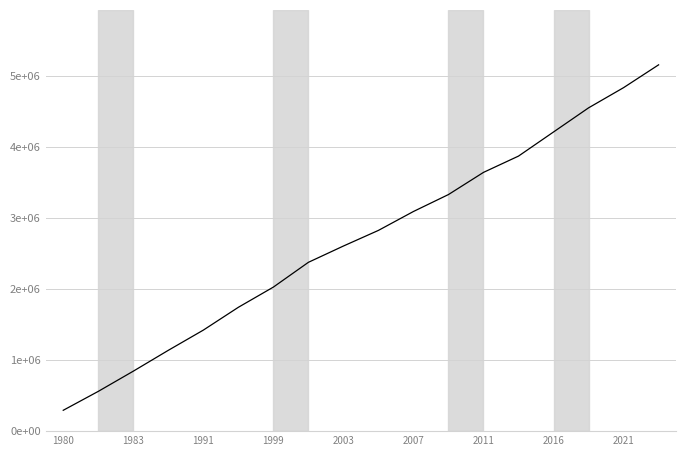

Does the chart display data point markers on the line(s)?

No